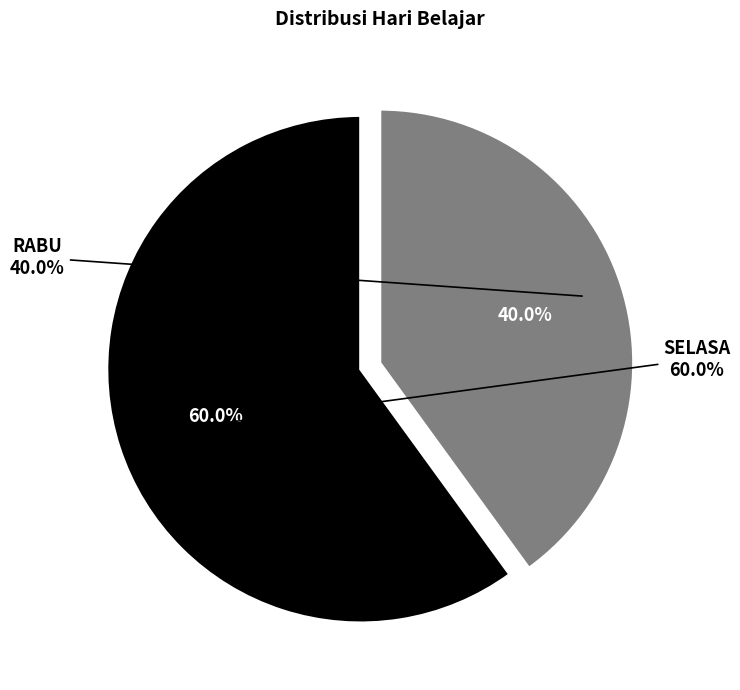

To the nearest percent, what is the difference between the RABU and SELASA slice percentages?

20%